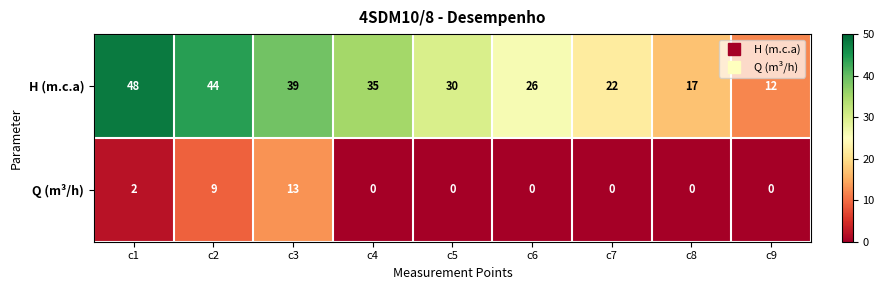

Reading right to left, transcribe all the data shown in this chart.

H (m.c.a): 12	17	22	26	30	35	39	44	48
Q (m³/h): 0	0	0	0	0	0	13	9	2